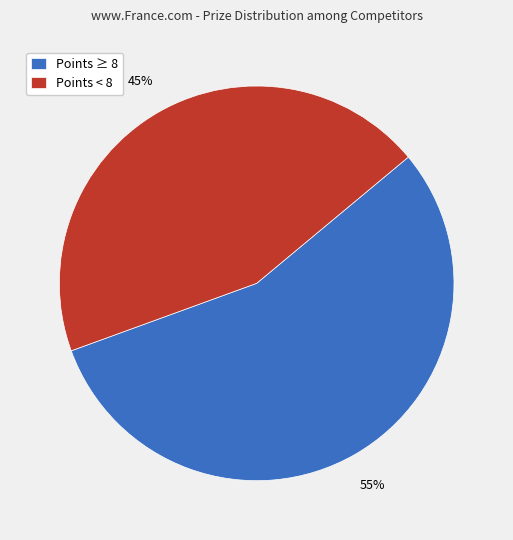

To the nearest percent, what percentage of the pie is Points < 8?

45%